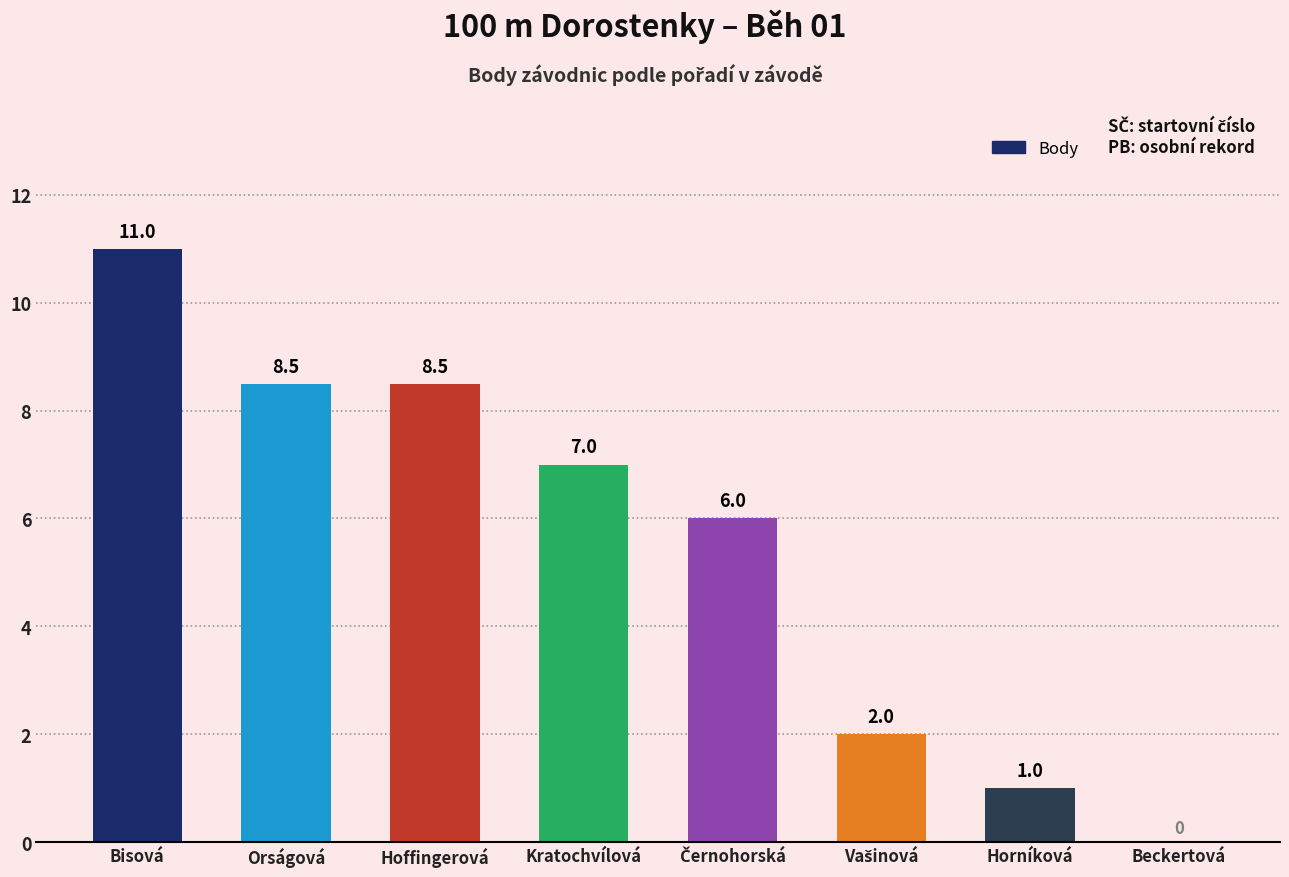

What is the ratio of the value at Hoffingerová to the value at Orságová?

1.0